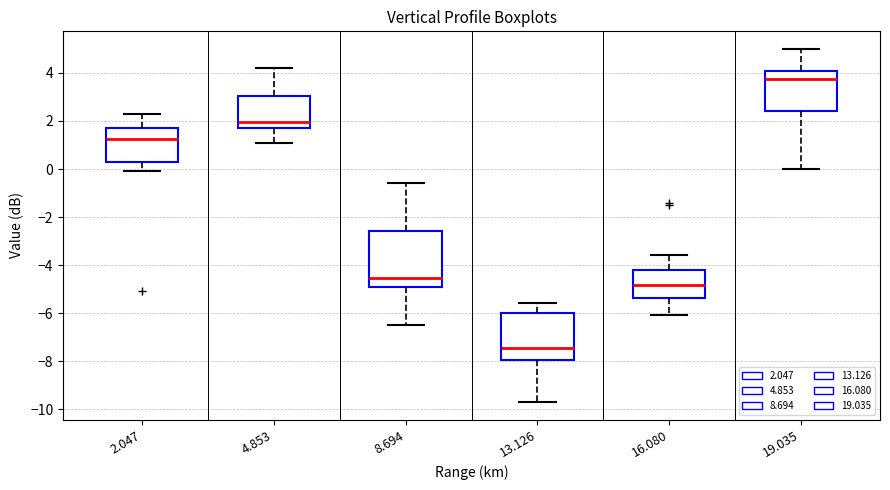

Comparing the boxes themselves (not the whiskers), which one is the tallest?

8.694